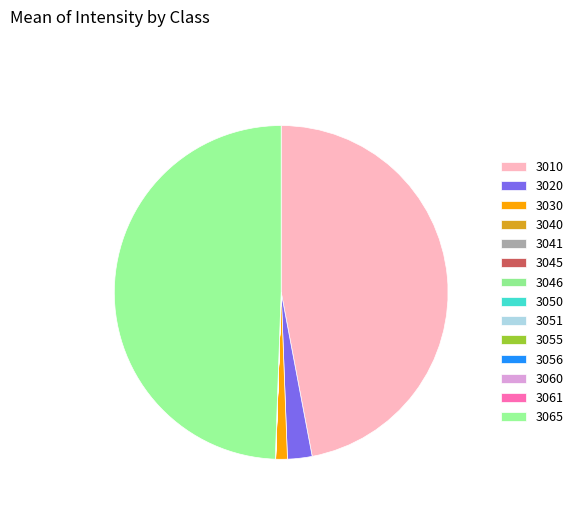

What is the smallest slice in the pie chart?

3056